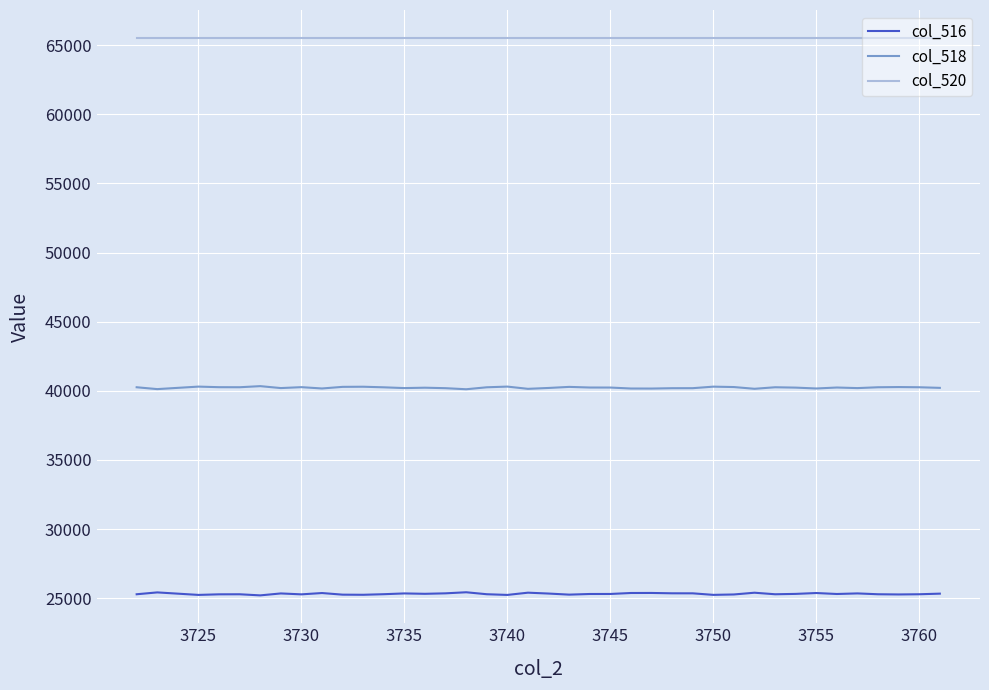

True or false: col_516 and col_518 intersect in this chart.

False